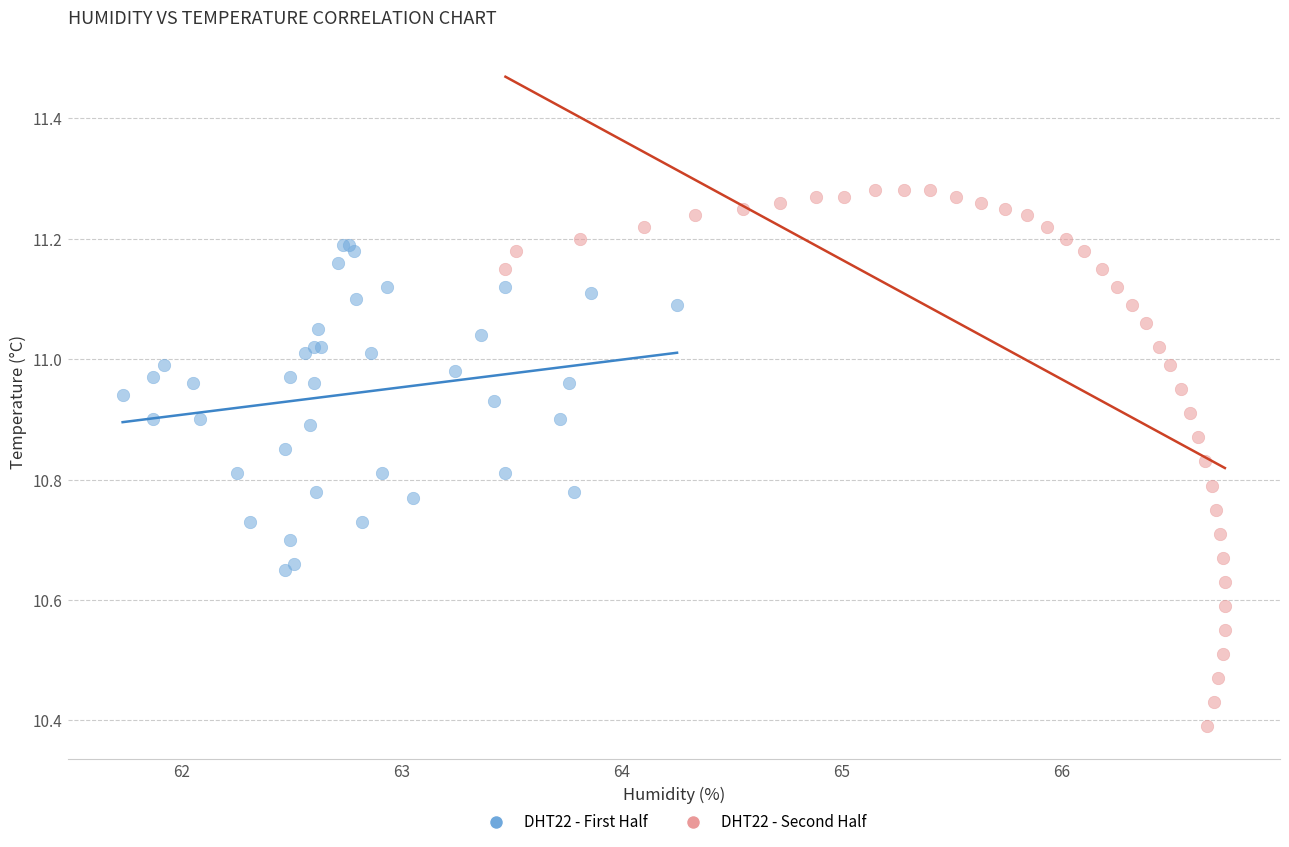

Which series has the widest spread of Y values?

DHT22 - Second Half